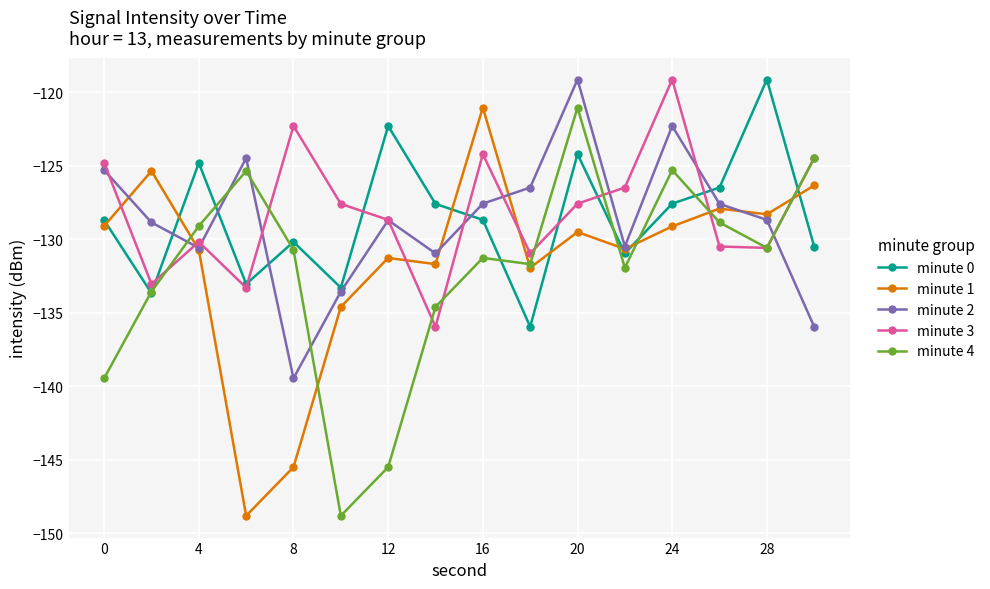

Which series ends up on top after the final intersection of minute 4 and minute 2?

minute 4